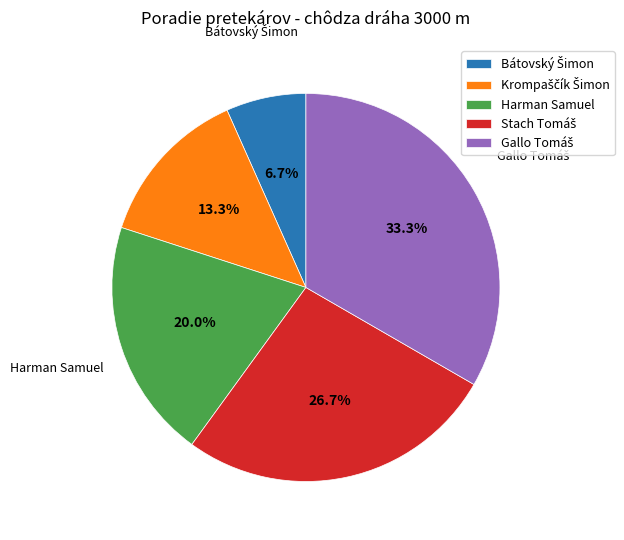

The Harman Samuel slice represents 10% of the pie. True or false?

False